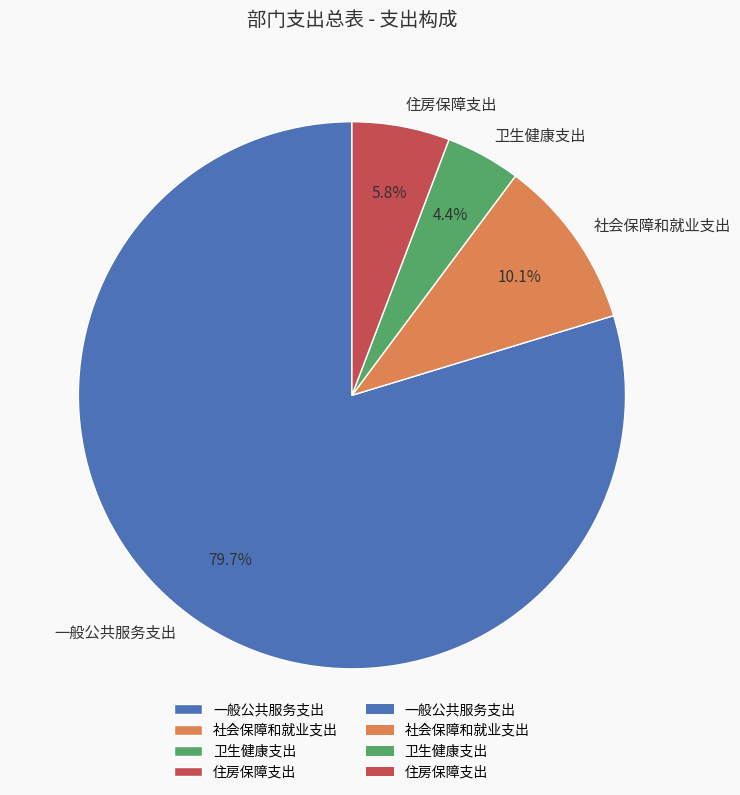

Is there any slice that represents more than half of the pie?

Yes